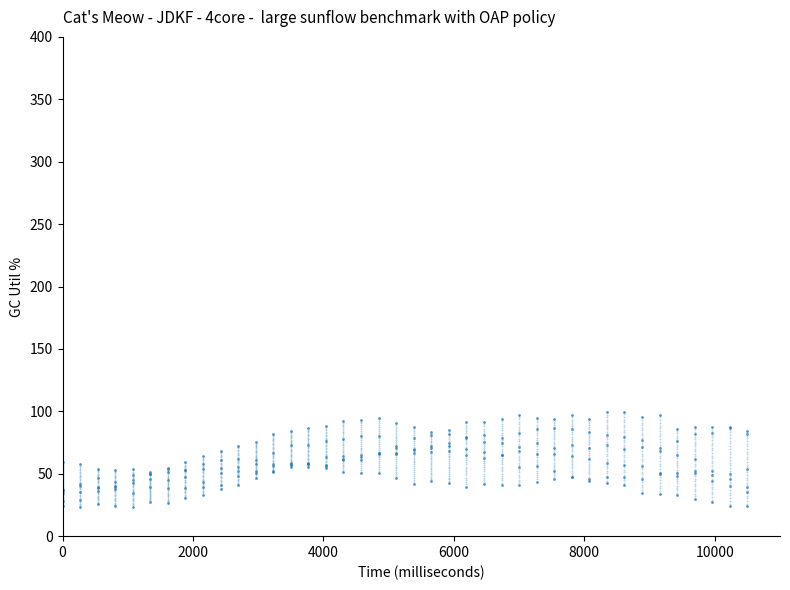

At how many categories does at least one series exceed 35?

40